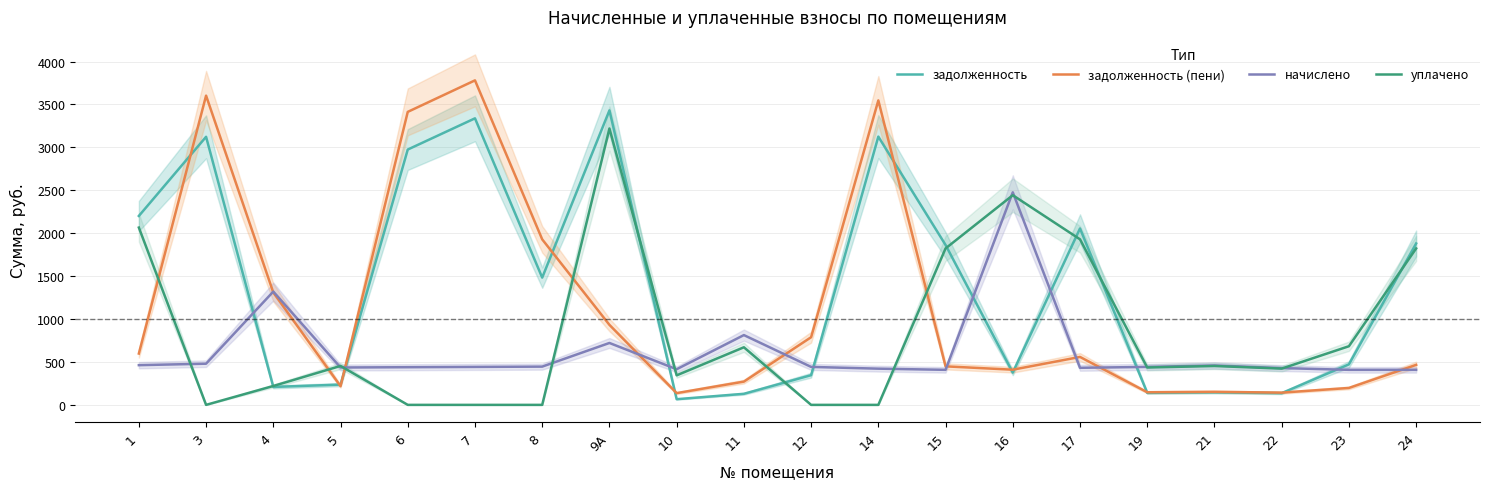

Is this an area chart (filled region under the line)?

No